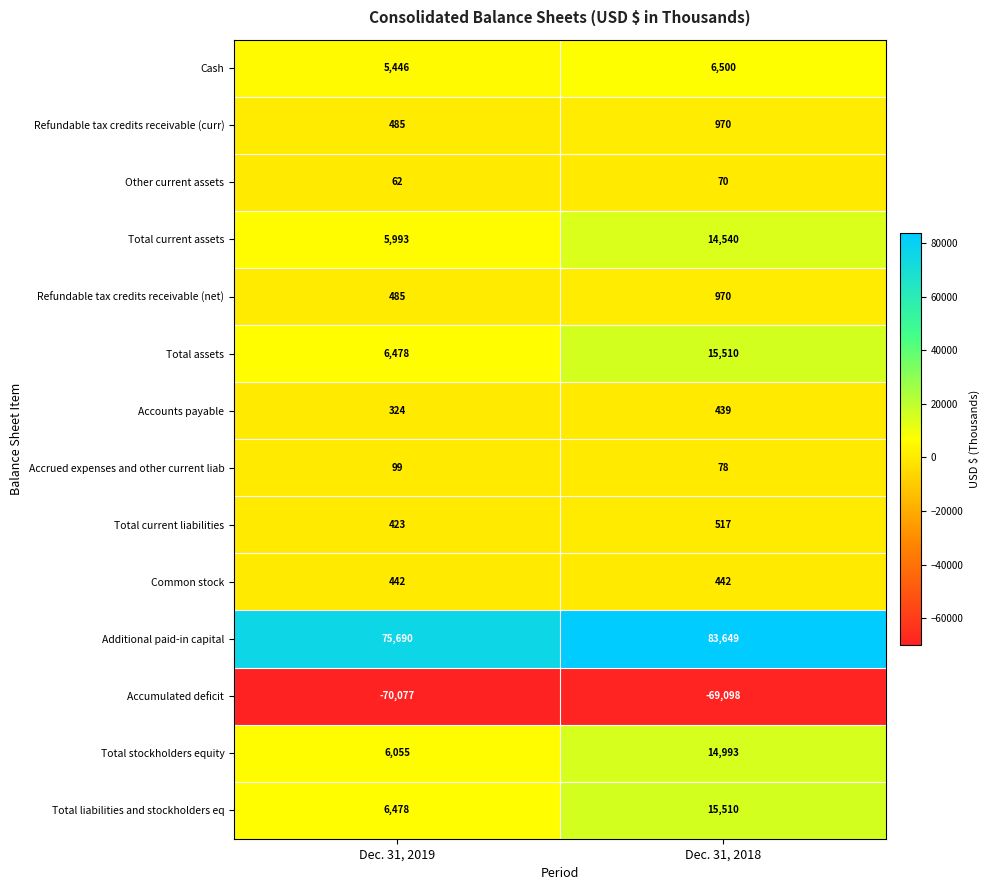

What is the difference between the highest and lowest values at Dec. 31, 2018?

152747